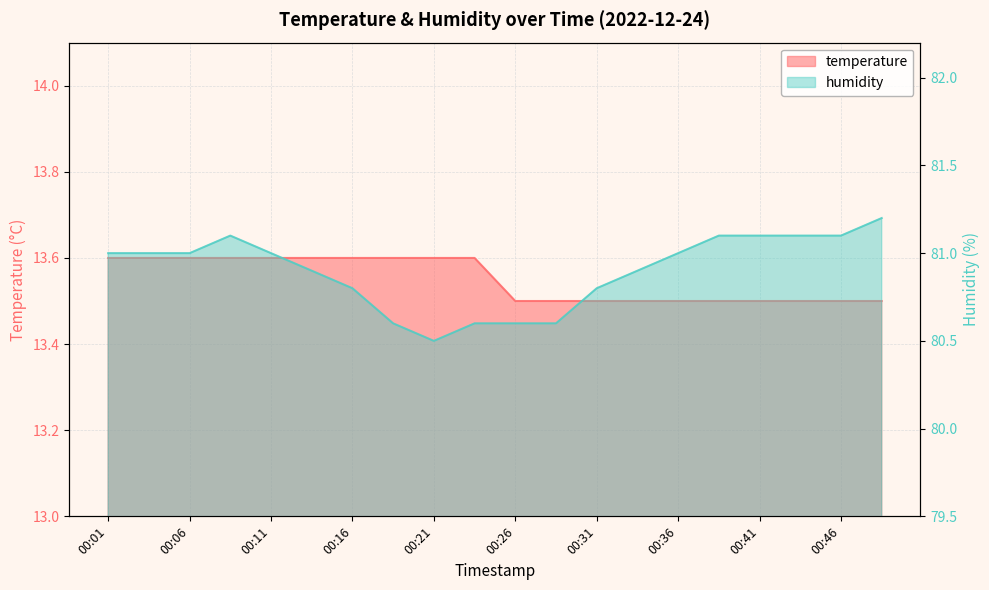

Which series has the largest total across all categories?

humidity